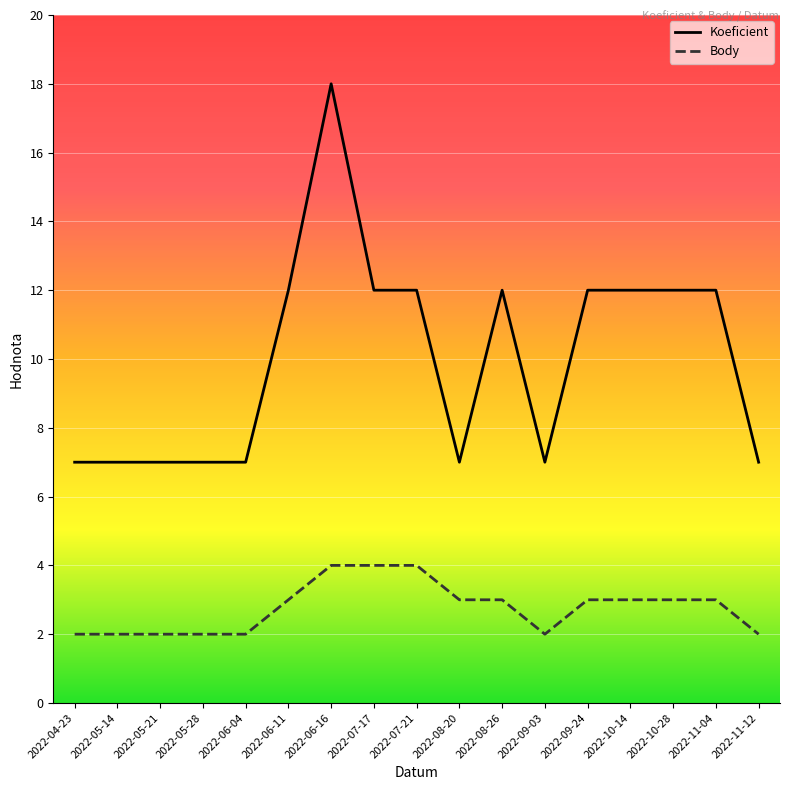

Rank the series by their maximum value, from highest to lowest.

Koeficient, Body